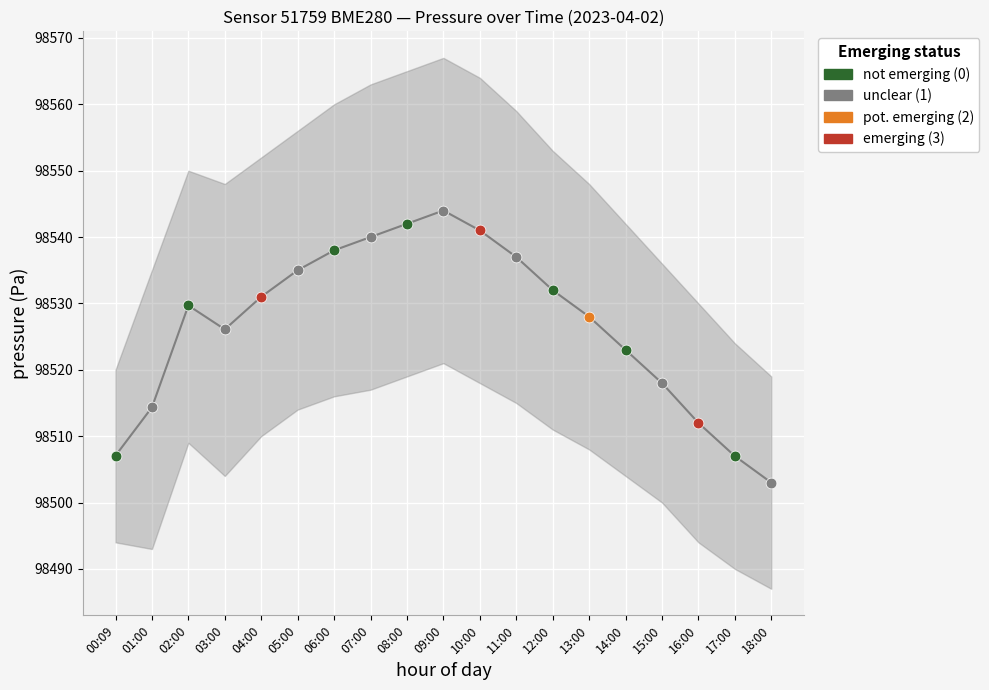

What is the total value across all series at 11:00?

295611.0